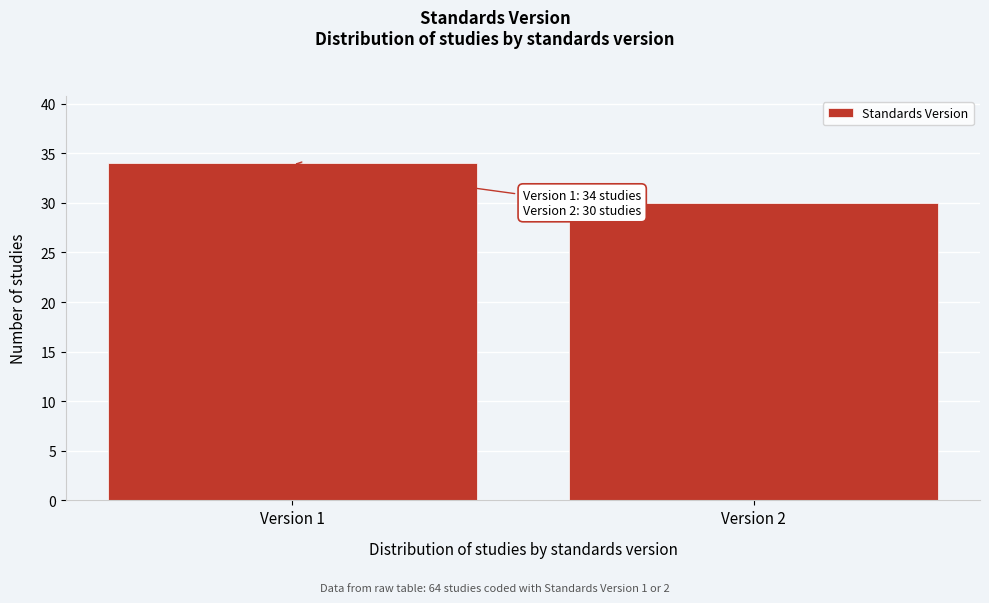

Reading left to right, transcribe all the data shown in this chart.

Version 1=34	Version 2=30